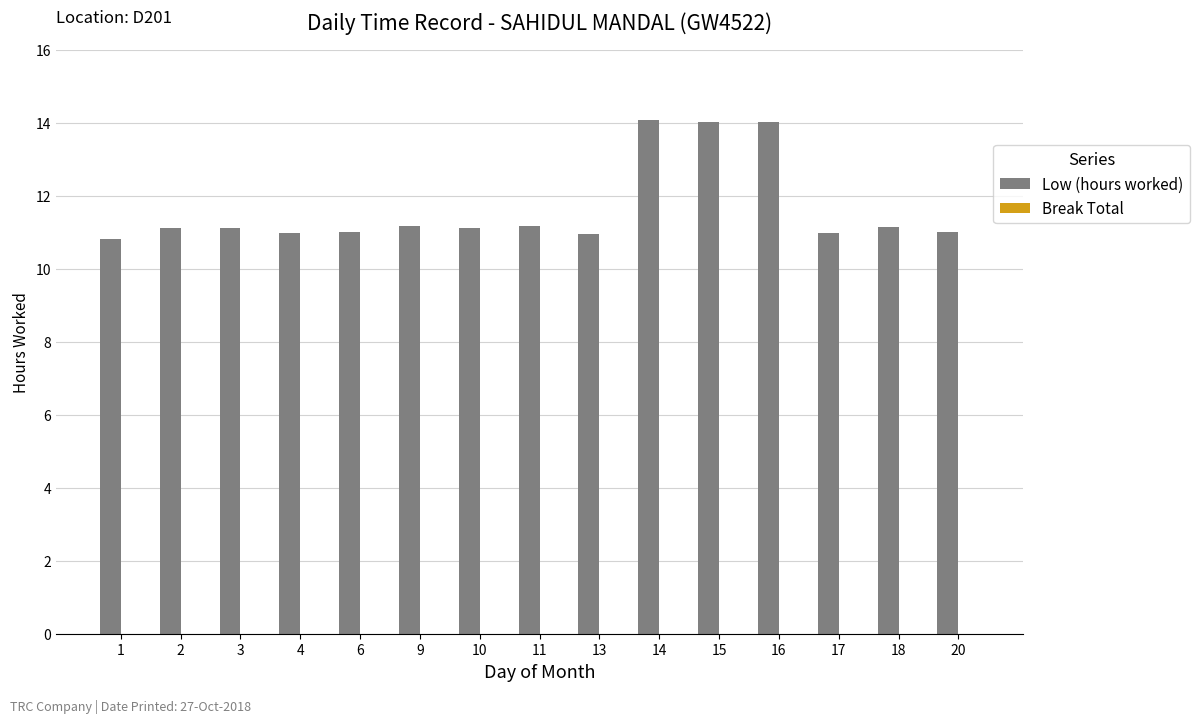

What is the difference between the maximum and minimum values?

3.3